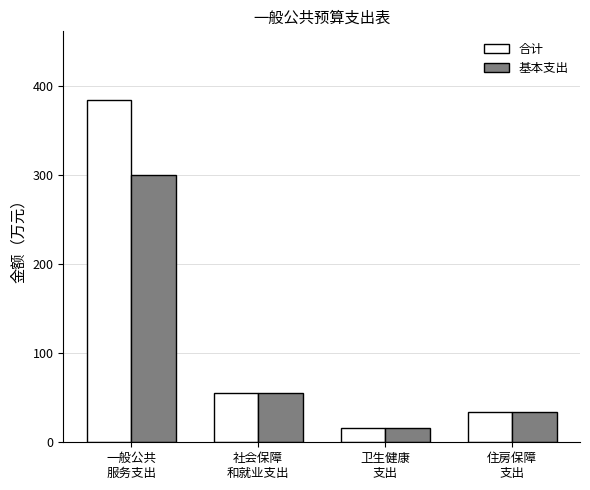

What is the total value across all series at 一般公共
服务支出?

684.8